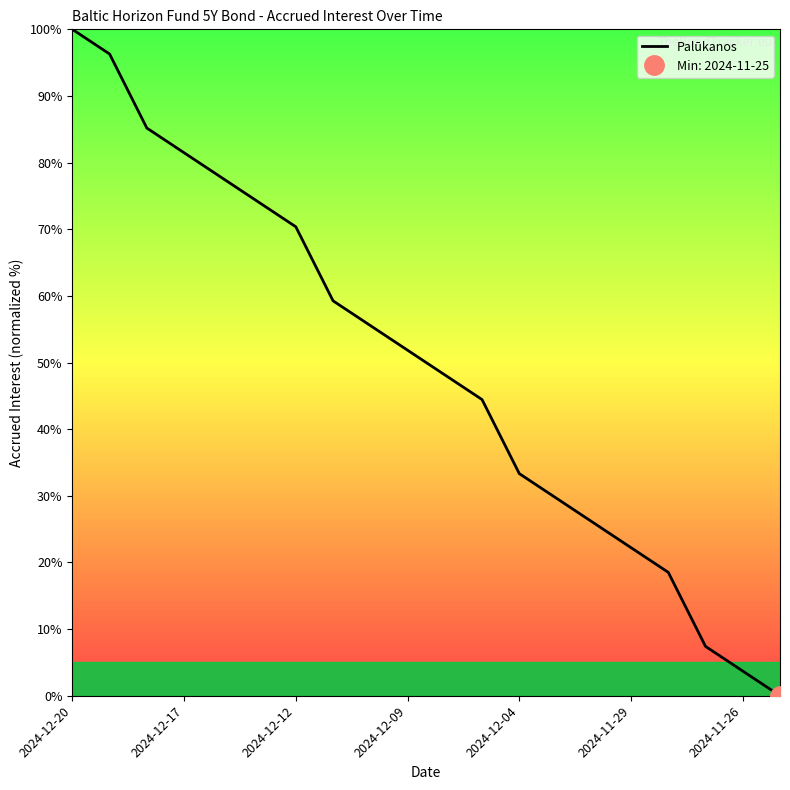

The value of Palūkanos at 2024-12-04 is 33.3. True or false?

True